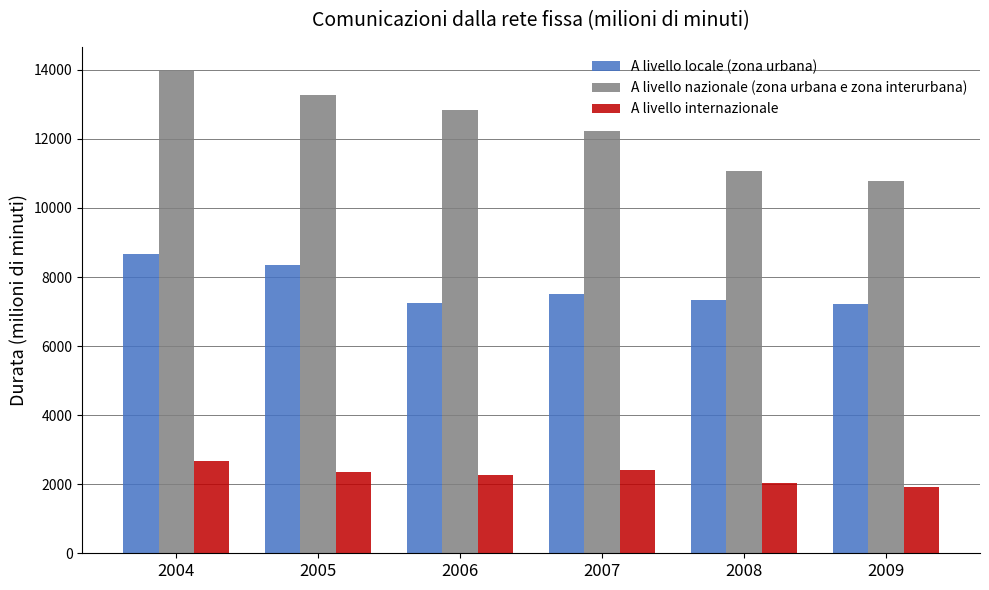

At which category does the chart reach its peak across all series?

2004